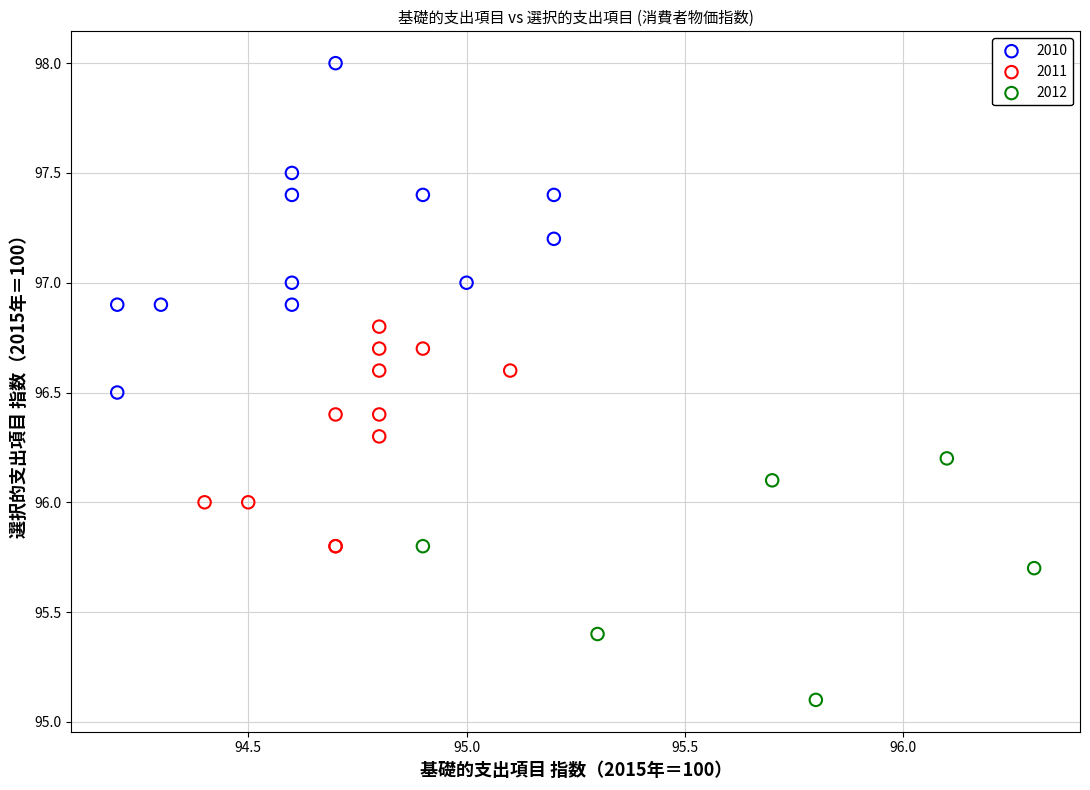

Which series reaches the minimum Y coordinate?

2012